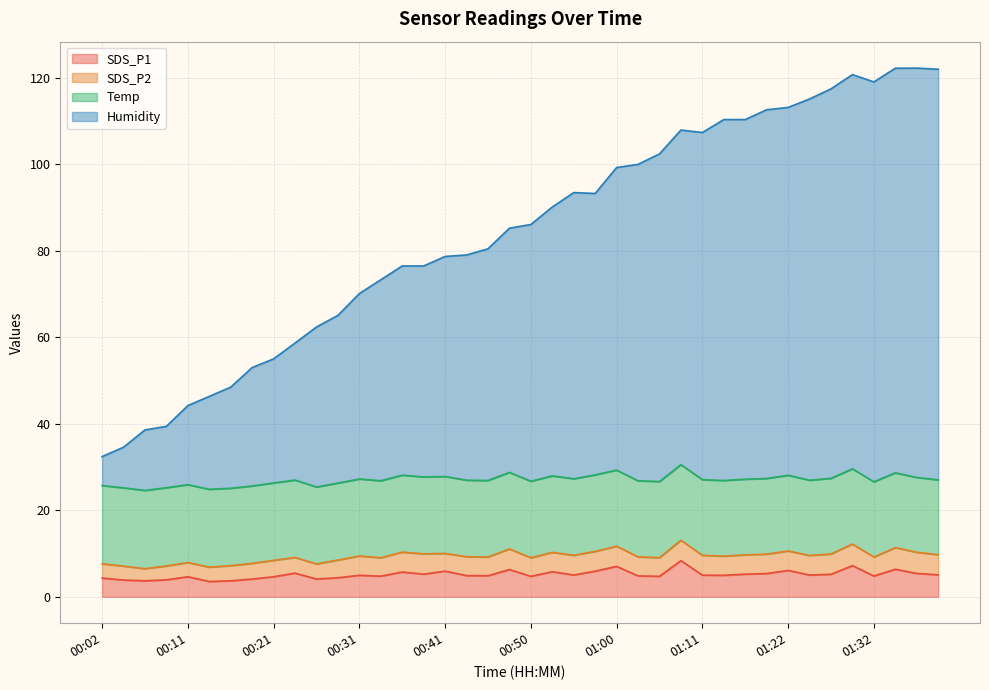

What is the lowest value of the SDS_P1 series?

3.5